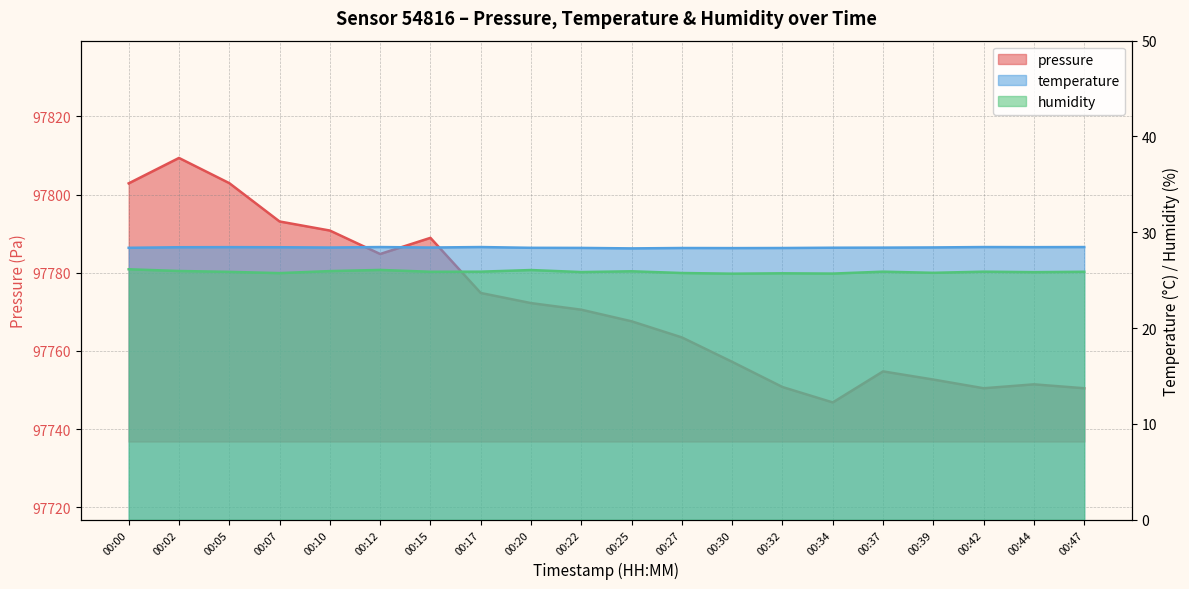

Count the number of categories in the chart.

20